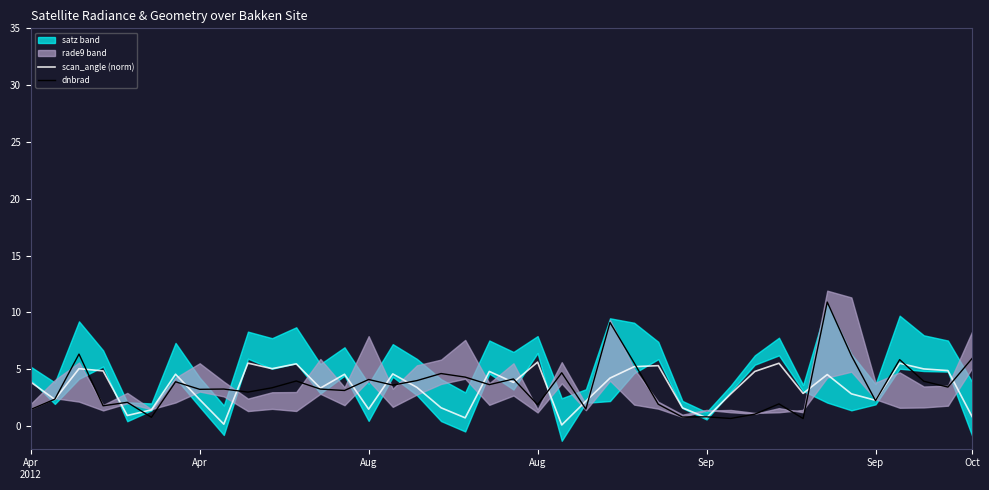

How many lines are shown in the chart?

2